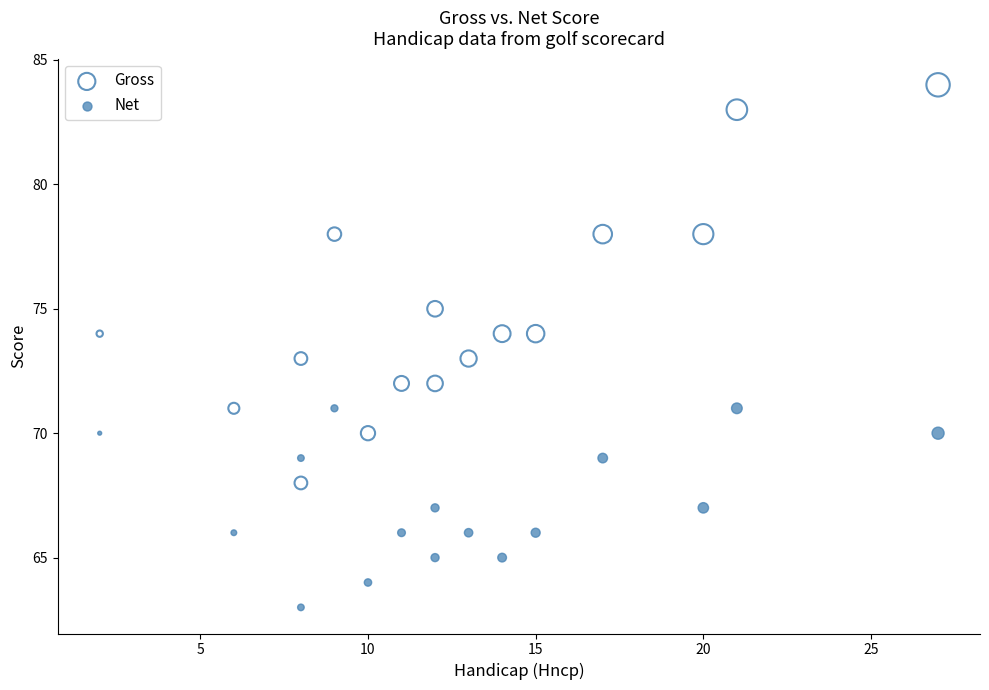

Across all data points, what is the range of X values (max minus min)?

25